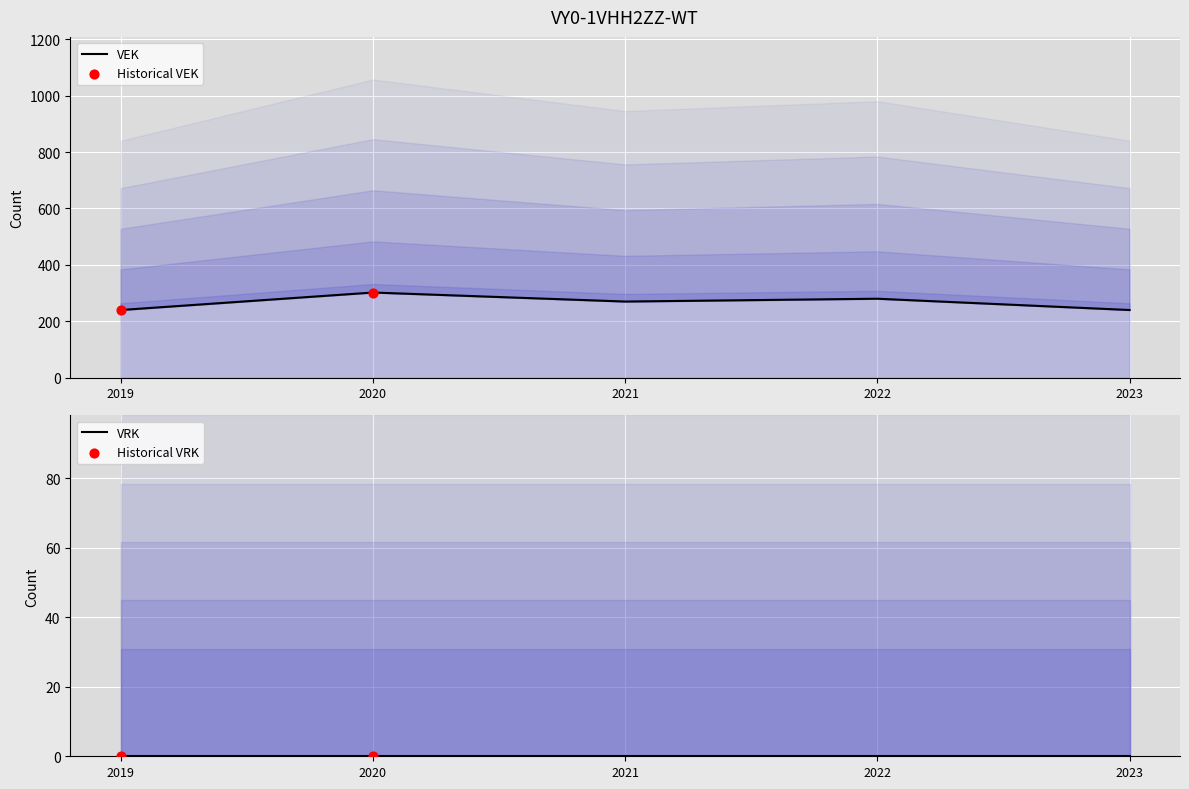

What is the change in value from 2020 to 2021?

-32